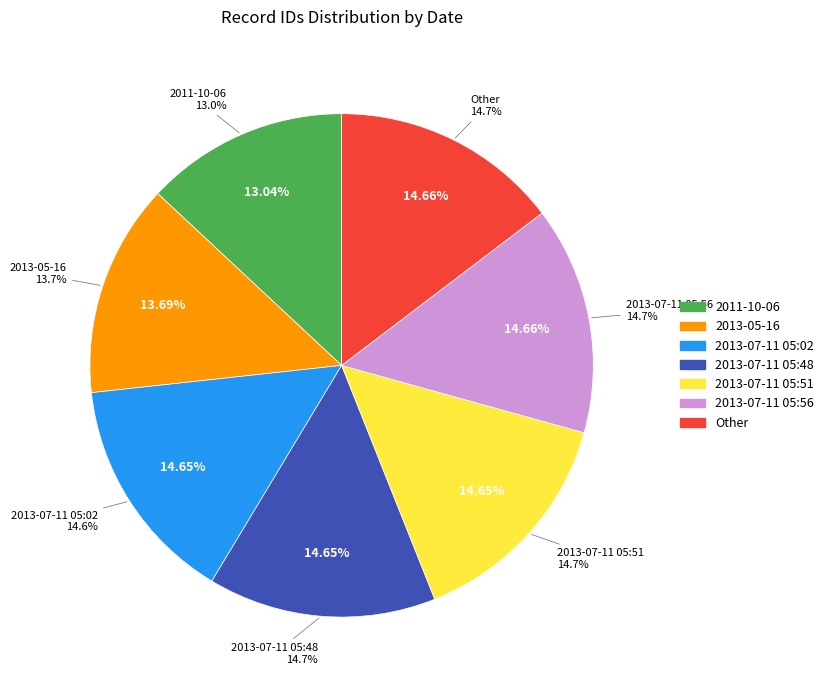

What is the change in value from 2011-10-06 to 2013-07-11 05:51?

+2382